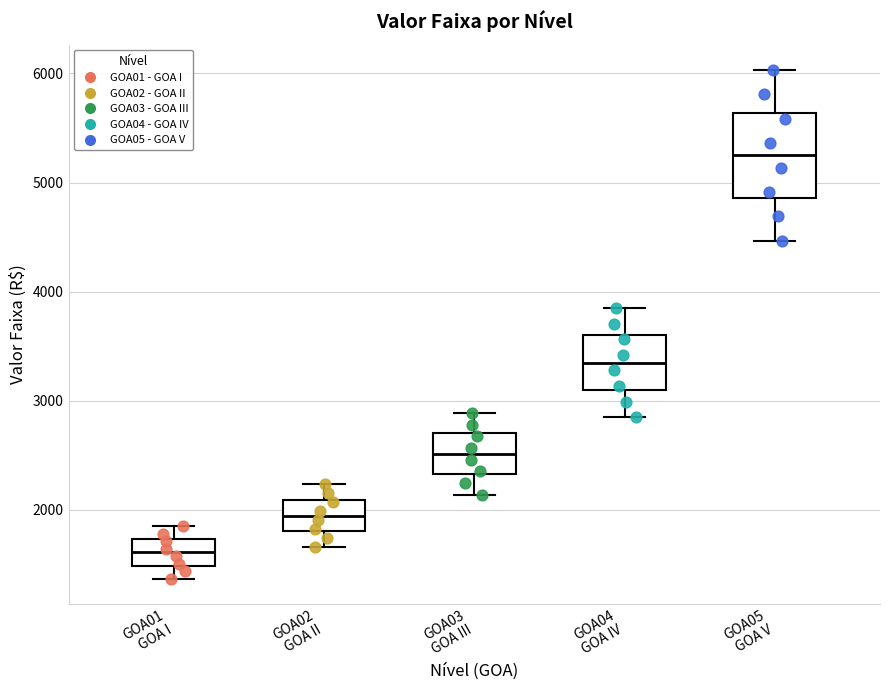

Reading left to right, transcribe this box plot: for each box, give where its median line is, the range the box spans, and where its two whiskers end, as read against the y-axis. The values are not printed on the chart, so give them approximately, as read against the axis.

GOA01 GOA I: median 1600, box 1500 to 1700, whiskers 1400 to 1800
GOA02 GOA II: median 1900, box 1800 to 2100, whiskers 1700 to 2200
GOA03 GOA III: median 2500, box 2300 to 2700, whiskers 2100 to 2900
GOA04 GOA IV: median 3300, box 3100 to 3600, whiskers 2900 to 3800
GOA05 GOA V: median 5200, box 4900 to 5600, whiskers 4500 to 6000